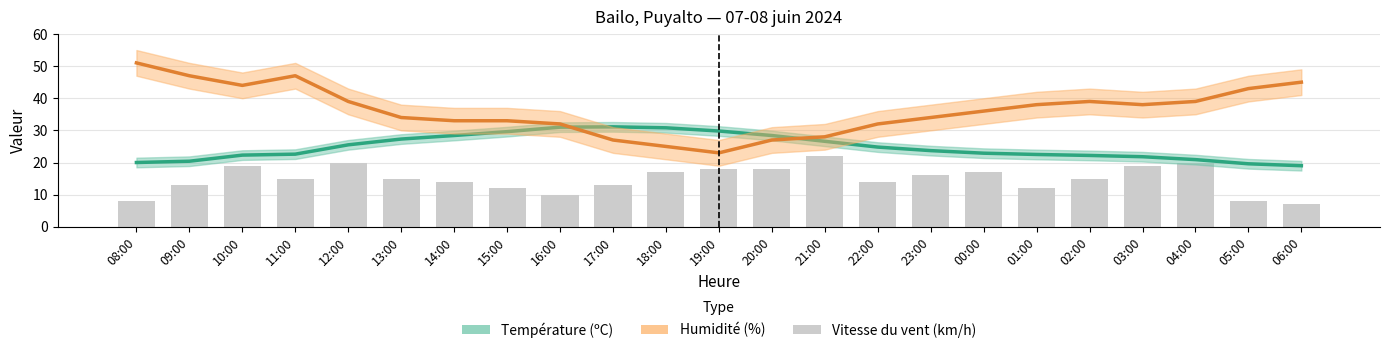

Reading left to right, extract all data points from this chart.

Température (ºC): 08:00=20.0	09:00=20.4	10:00=22.3	11:00=22.6	12:00=25.5	13:00=27.3	14:00=28.4	15:00=29.6	16:00=31.0	17:00=31.1	18:00=30.8	19:00=29.8	20:00=28.4	21:00=26.6	22:00=24.8	23:00=23.7	00:00=22.9	01:00=22.5	02:00=22.2	03:00=21.8	04:00=20.9	05:00=19.6	06:00=19.0
Humidité (%): 08:00=51.0	09:00=47.0	10:00=44.0	11:00=47.0	12:00=39.0	13:00=34.0	14:00=33.0	15:00=33.0	16:00=32.0	17:00=27.0	18:00=25.0	19:00=23.0	20:00=27.0	21:00=28.0	22:00=32.0	23:00=34.0	00:00=36.0	01:00=38.0	02:00=39.0	03:00=38.0	04:00=39.0	05:00=43.0	06:00=45.0
Vitesse du vent (km/h): 08:00=8.0	09:00=13.0	10:00=19.0	11:00=15.0	12:00=20.0	13:00=15.0	14:00=14.0	15:00=12.0	16:00=10.0	17:00=13.0	18:00=17.0	19:00=18.0	20:00=18.0	21:00=22.0	22:00=14.0	23:00=16.0	00:00=17.0	01:00=12.0	02:00=15.0	03:00=19.0	04:00=20.0	05:00=8.0	06:00=7.0